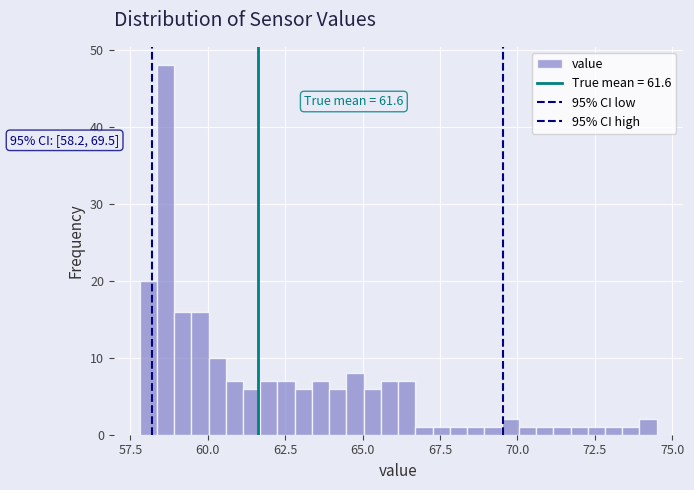

Around what value on the x-axis is the tallest bar? Give the approximate position of its centre, as read against the axis.

58.5